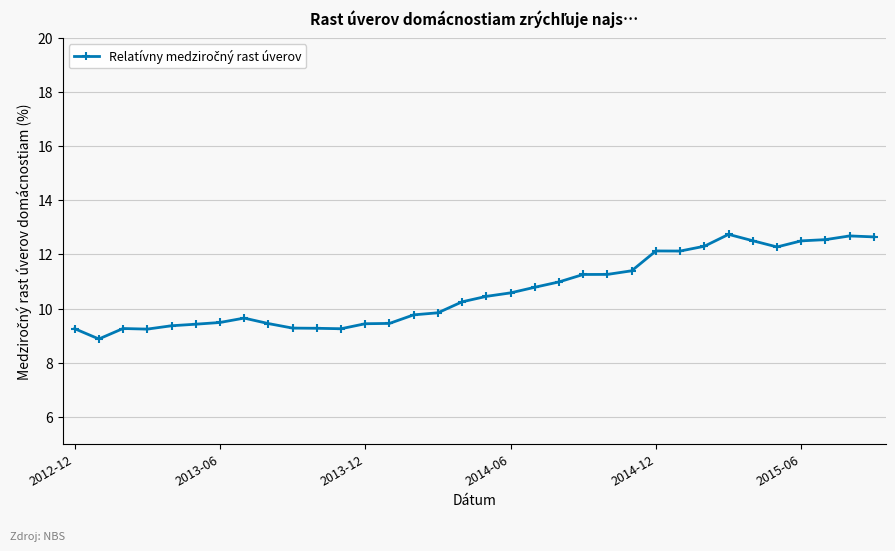

What is the average value?

10.6